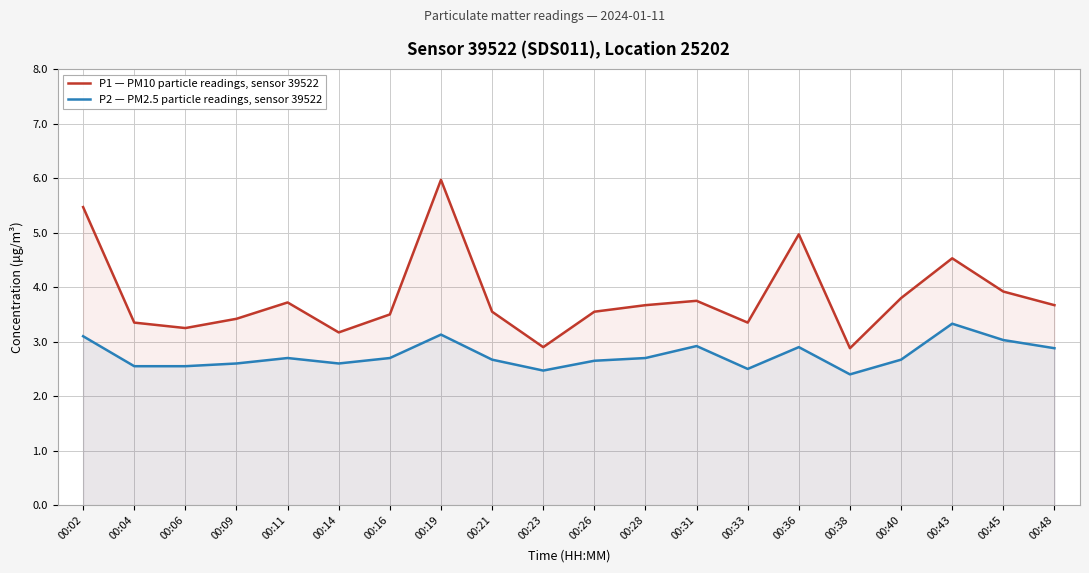

Between 00:23 and 00:43, which series saw the biggest shift?

P1 — PM10 particle readings, sensor 39522